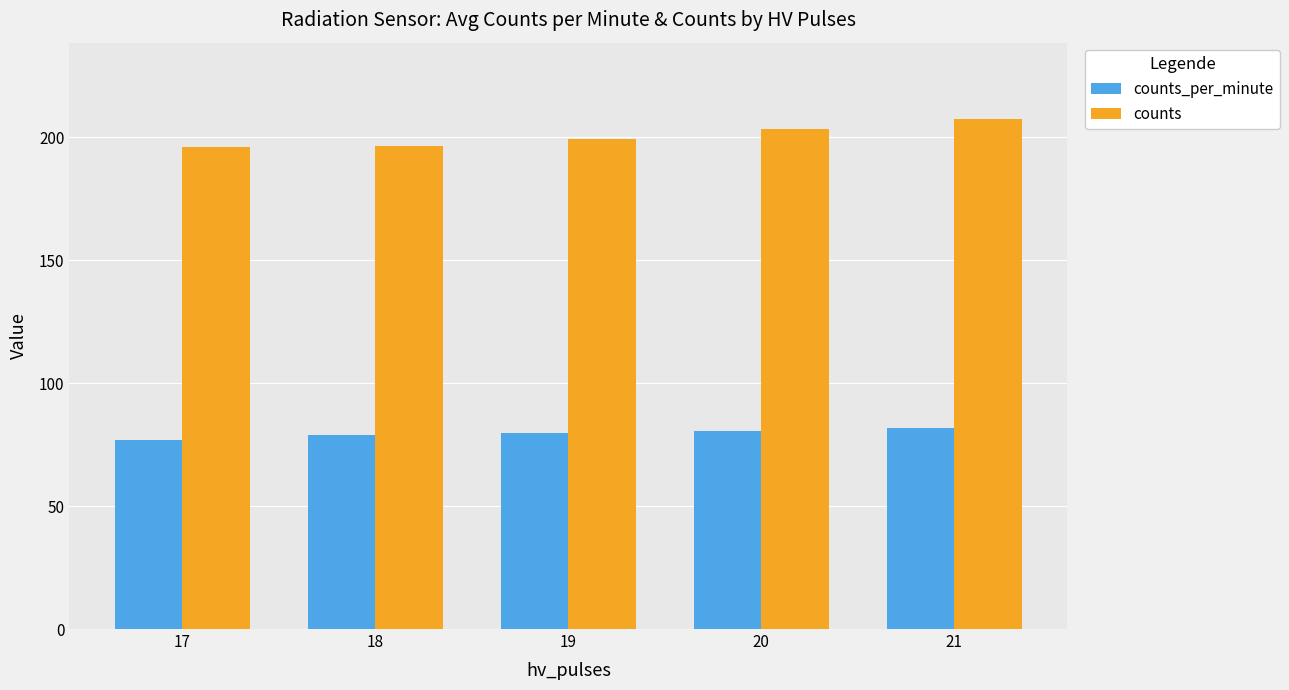

What is the value of the counts bar at the 2nd from the left?

196.6